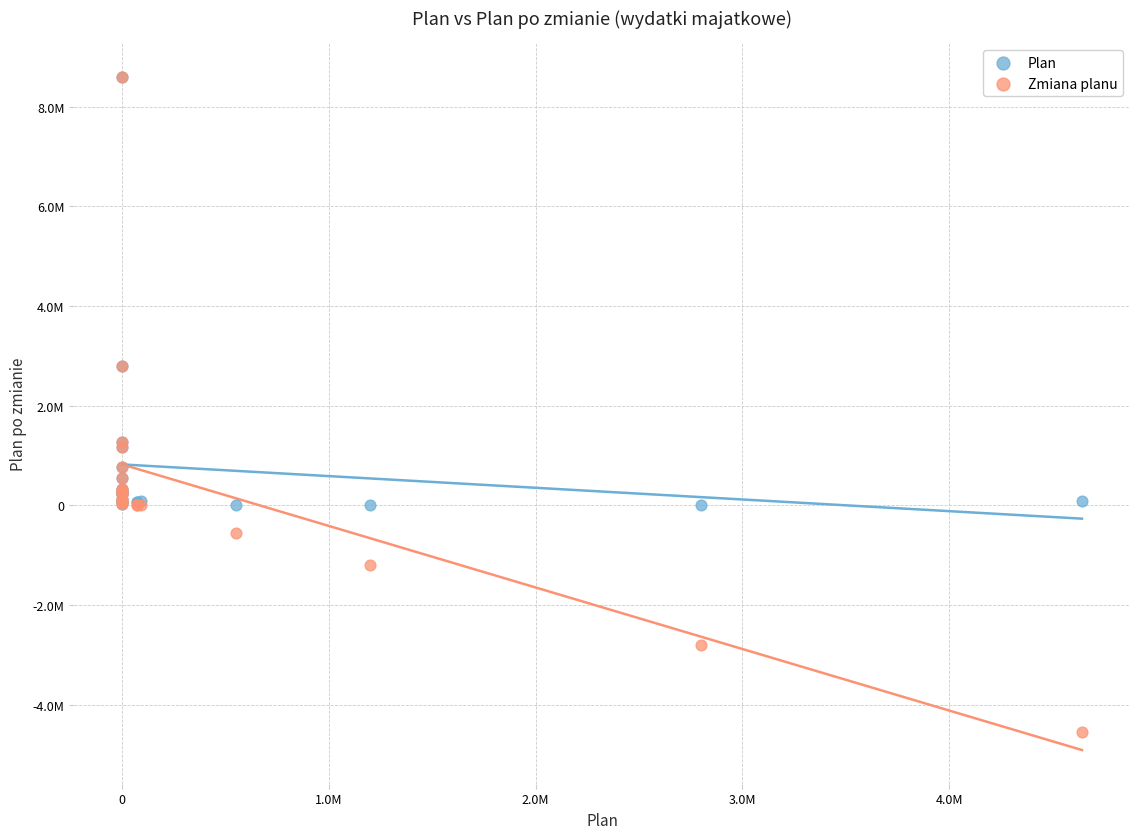

What are all the series names shown in the legend?

Plan, Zmiana planu